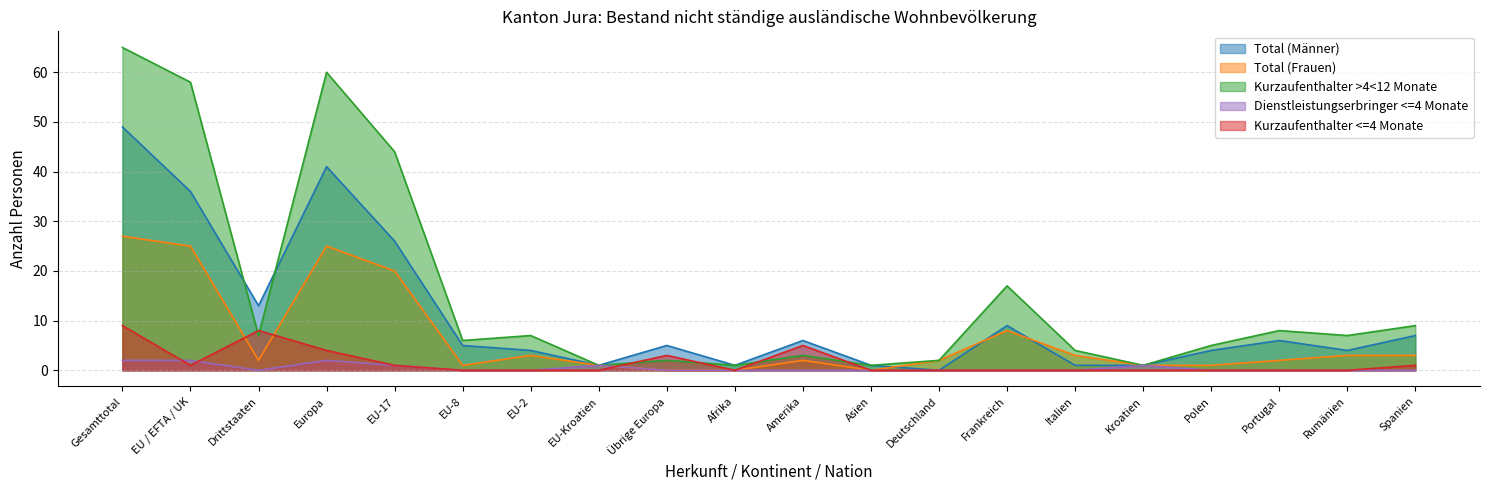

How many times do Kurzaufenthalter >4<12 Monate and Total (Männer) cross each other?

2